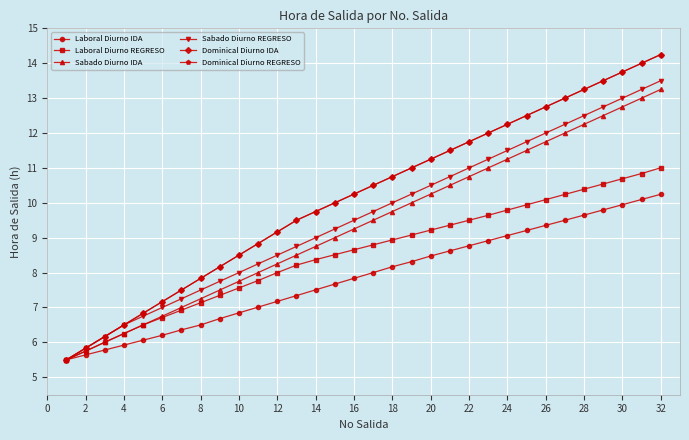

What is the difference between the second highest and second lowest values in the Laboral Diurno REGRESO series?

5.1